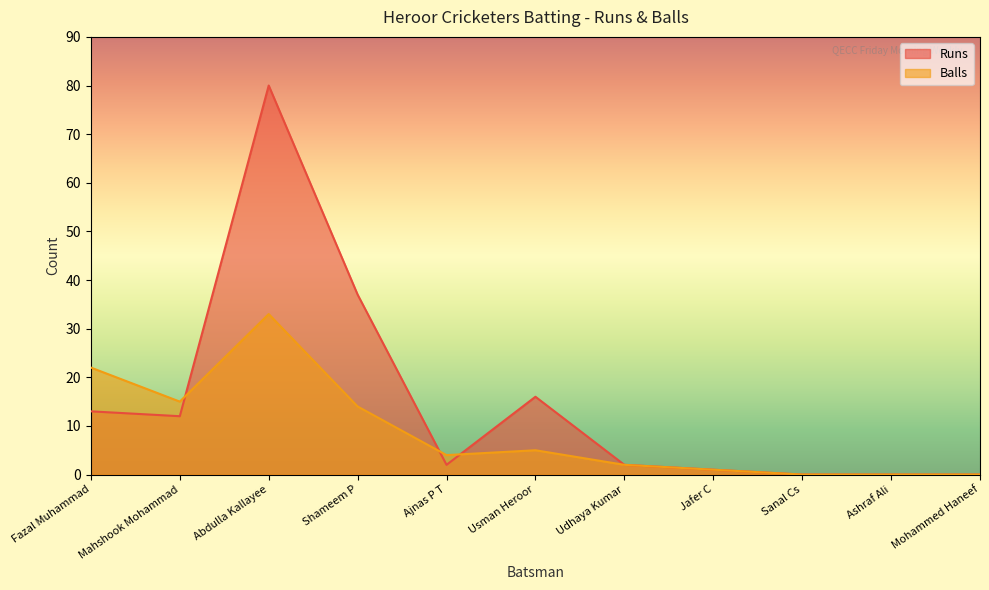

At which category is the sum across all series the highest?

Abdulla Kallayee